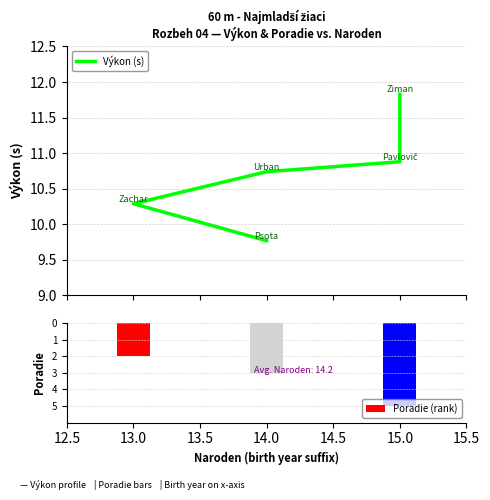

Which series changed the most between 12.5 and 14.5?

Poradie (rank)